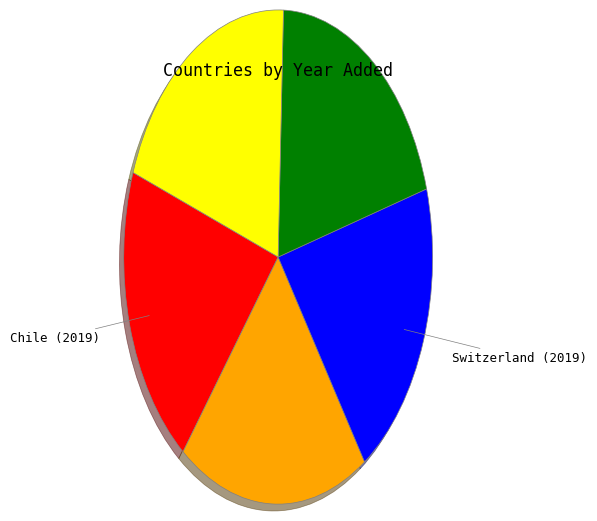

Does any single category account for the majority?

No